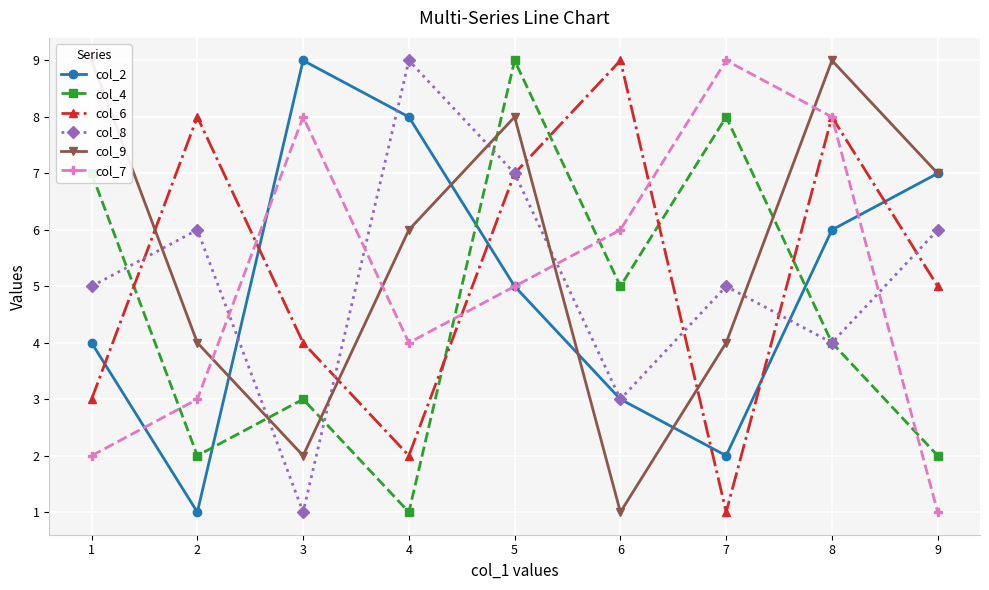

What is the value of the col_9 point at the 9th from the left?

7